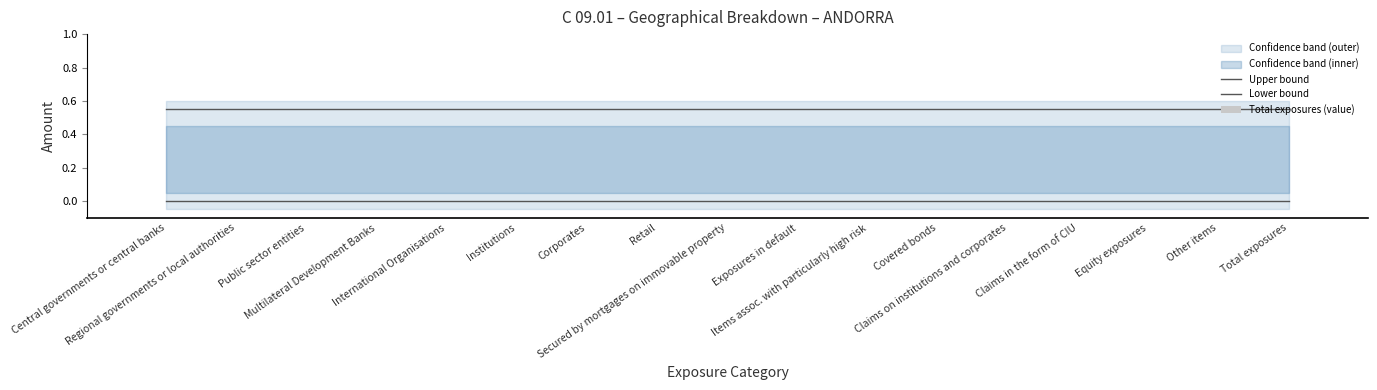

How many categories are shown in the chart?

17